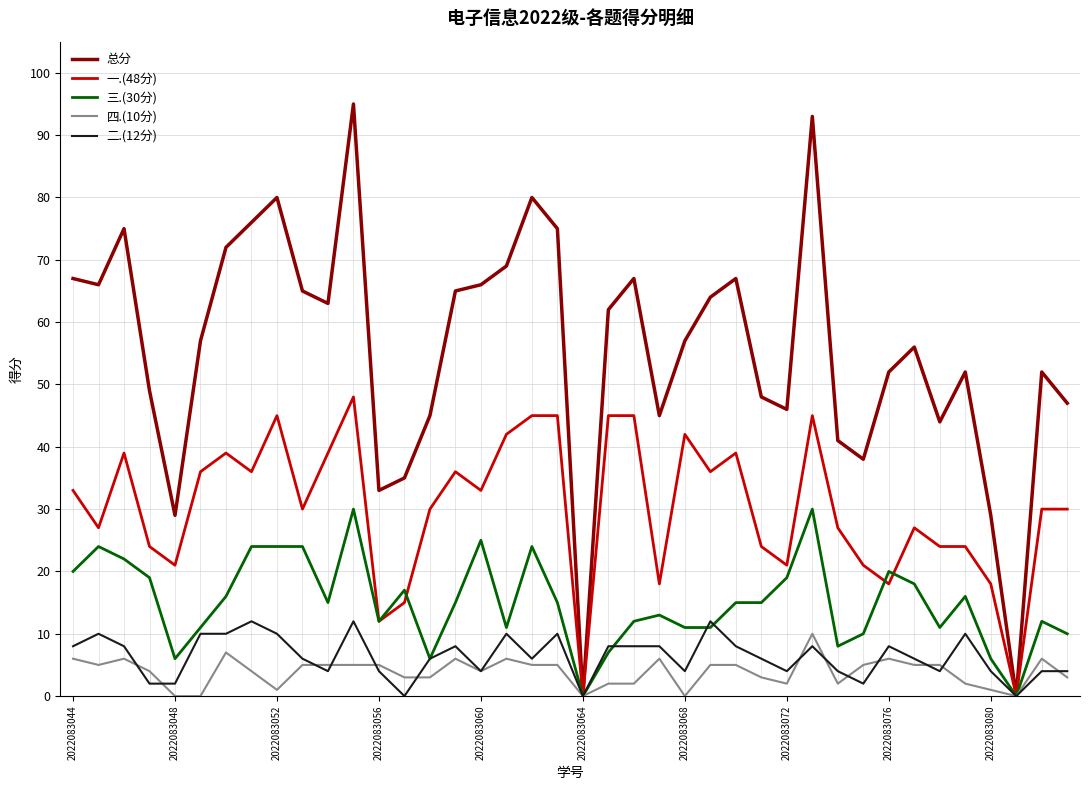

Which series has the largest total across all categories?

总分